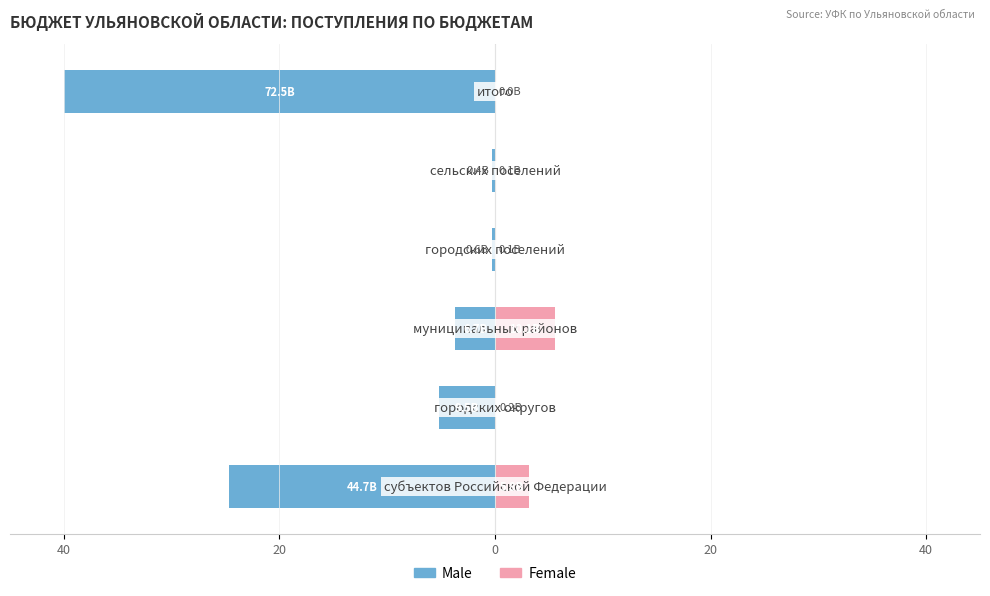

Reading left to right, list all the values displayed in this chart.

Male: -24.6	-5.2	-3.7	-0.3	-0.2	-40.0
Female: 3.2	0.1	5.6	0.1	0.1	0.0